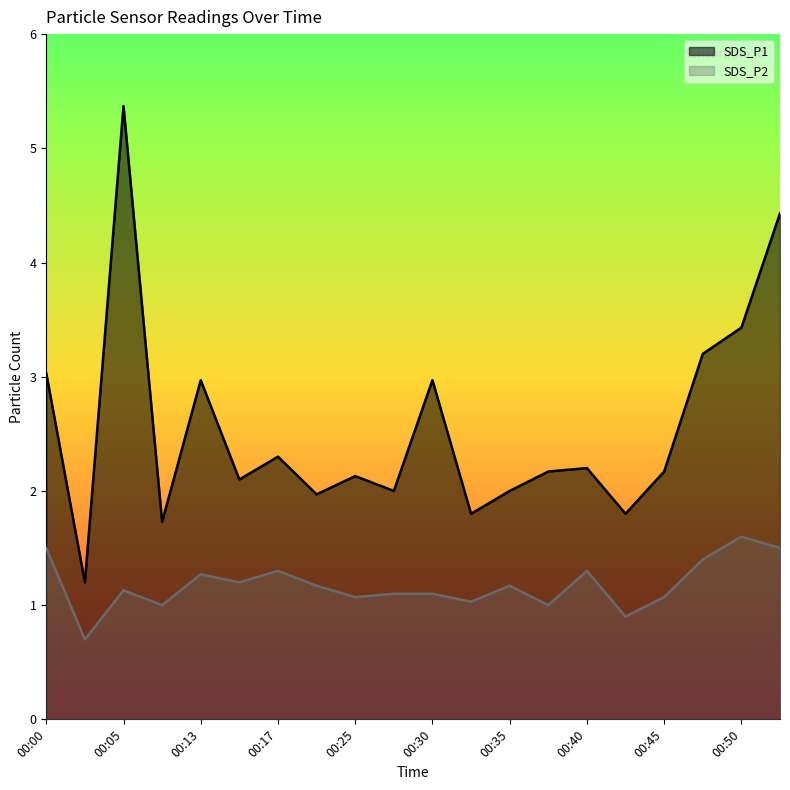

Between 00:30 and 00:52, which series saw the biggest shift?

SDS_P1